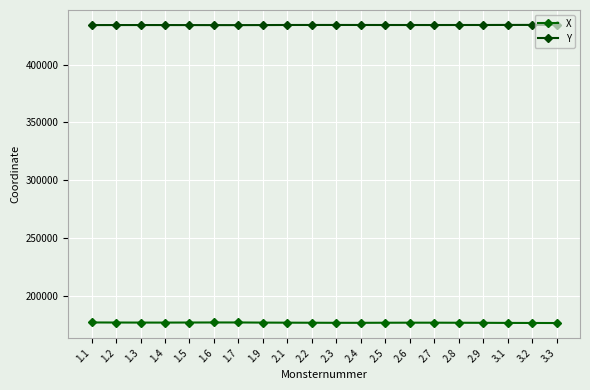

What position from the right is 1.6?

15